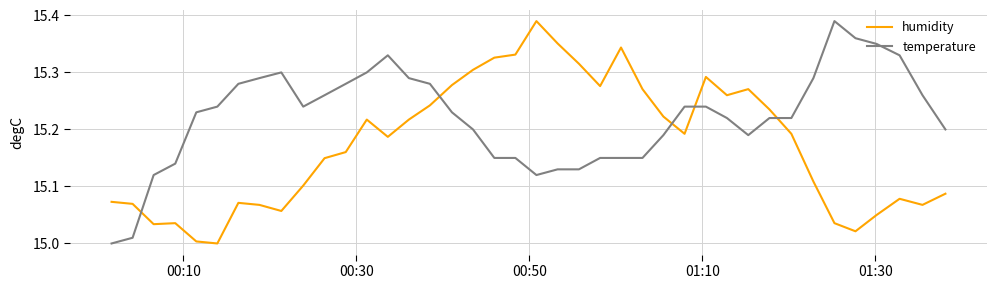

Which series has the largest total across all categories?

temperature